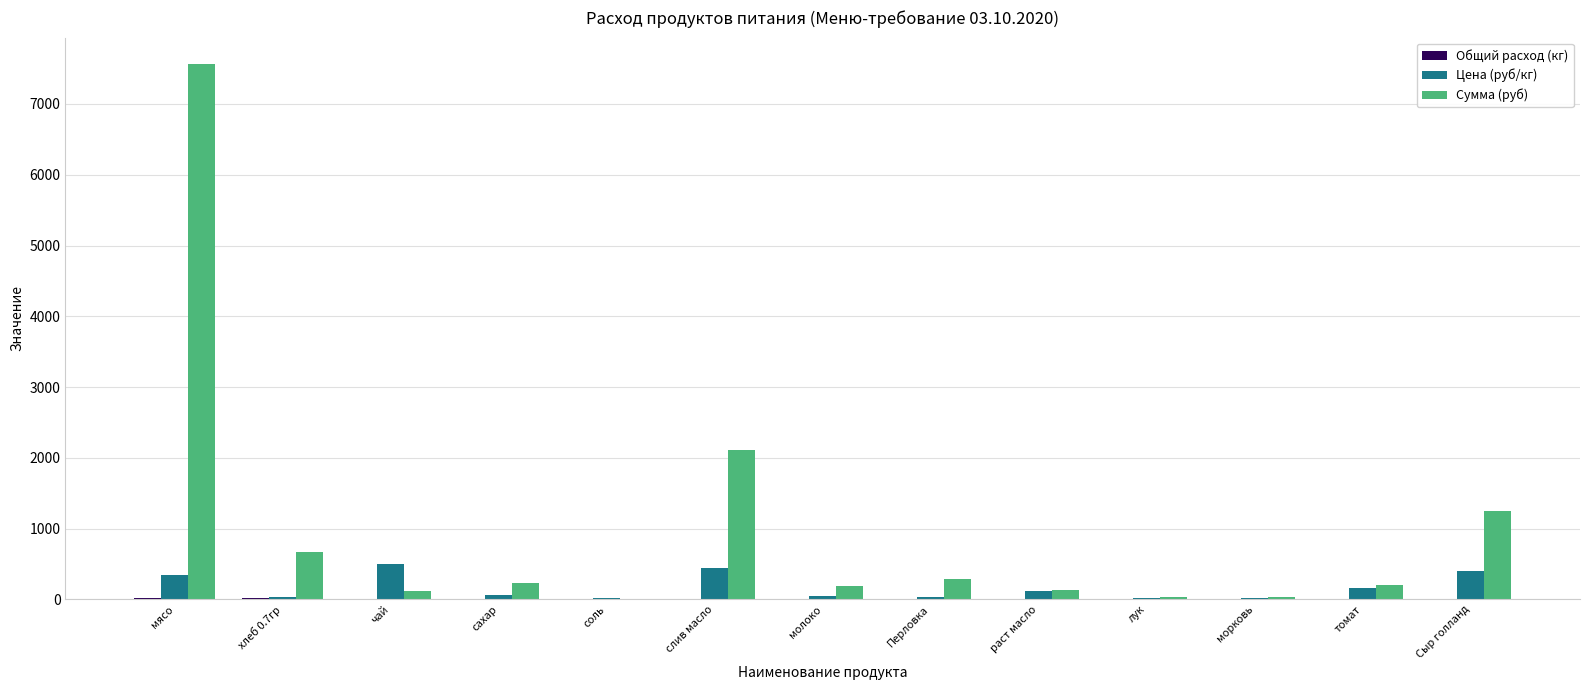

What is the sum of the Сумма (руб) values at мясо and морковь?

7590.0